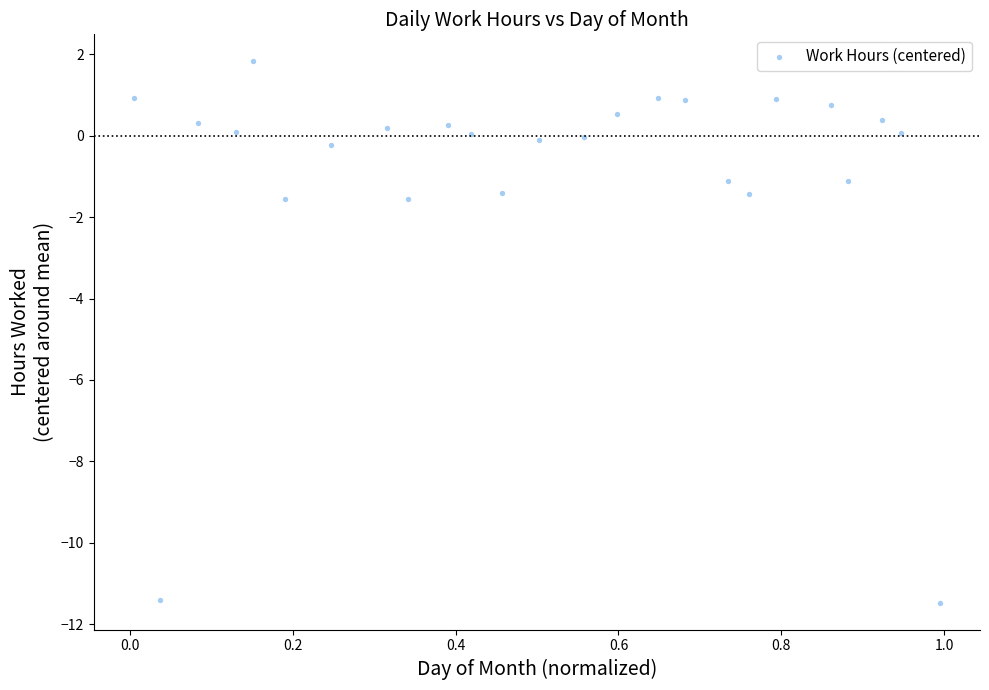

What is the range of Y values (max minus min)?

13.3